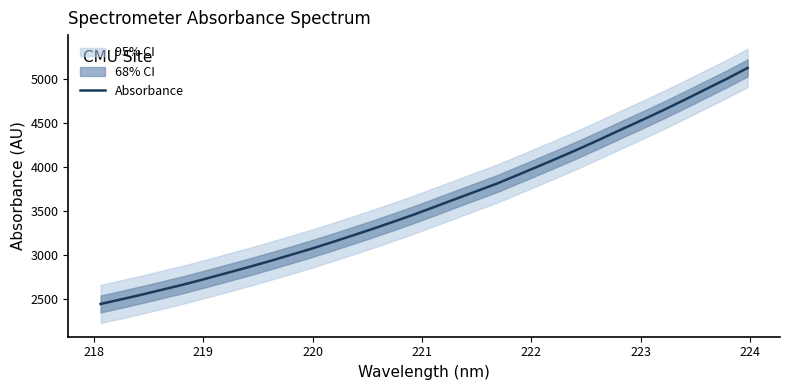

What is the difference between the maximum and minimum values?

2684.0